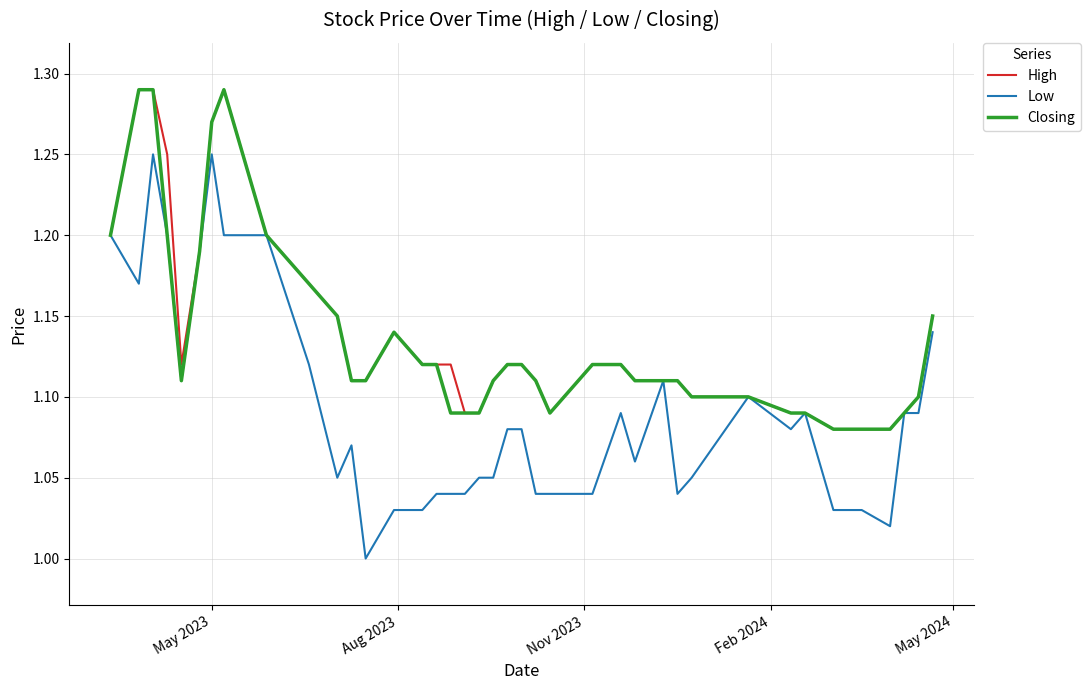

Which series has the largest range (max minus min)?

Low